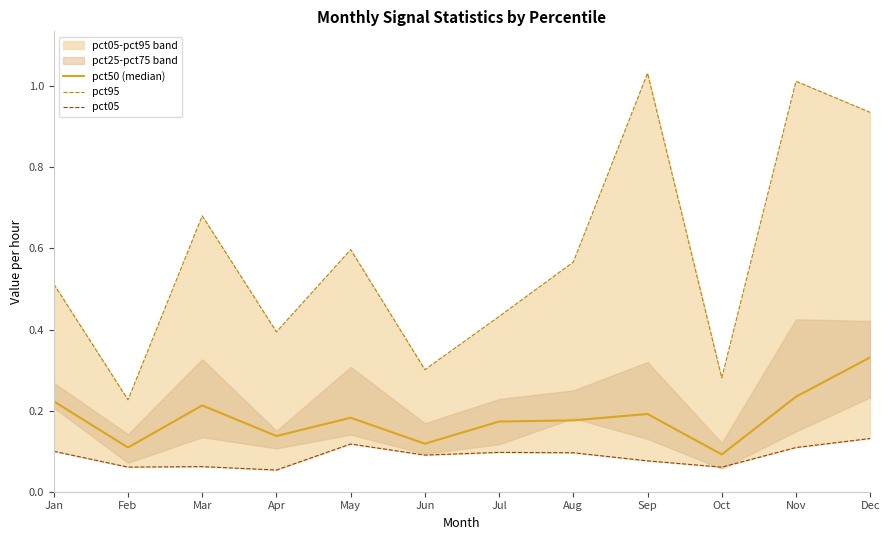

The pct95 series shows 0.1 at Apr. True or false?

False